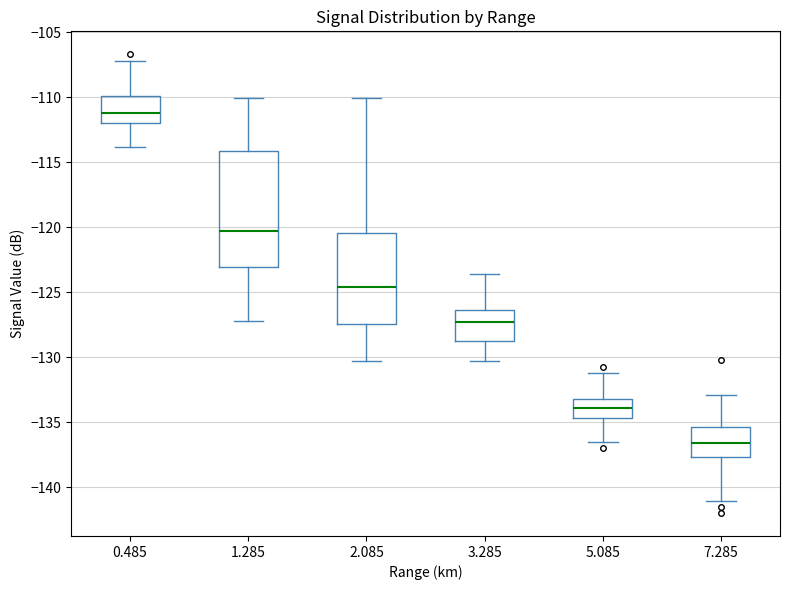

Reading left to right, read every box against the y-axis: the position of its median line, the range the box covers, and the ends of its whiskers. The values are not printed on the chart, so give them approximately, as read against the axis.

0.485: median -111.0, box -112.0 to -110.0, whiskers -114.0 to -107.0
1.285: median -120.5, box -123.0 to -114.0, whiskers -127.0 to -110.0
2.085: median -124.5, box -127.5 to -120.5, whiskers -130.5 to -110.0
3.285: median -127.5, box -128.5 to -126.5, whiskers -130.5 to -123.5
5.085: median -134.0, box -134.5 to -133.0, whiskers -136.5 to -131.0
7.285: median -136.5, box -137.5 to -135.5, whiskers -141.0 to -133.0